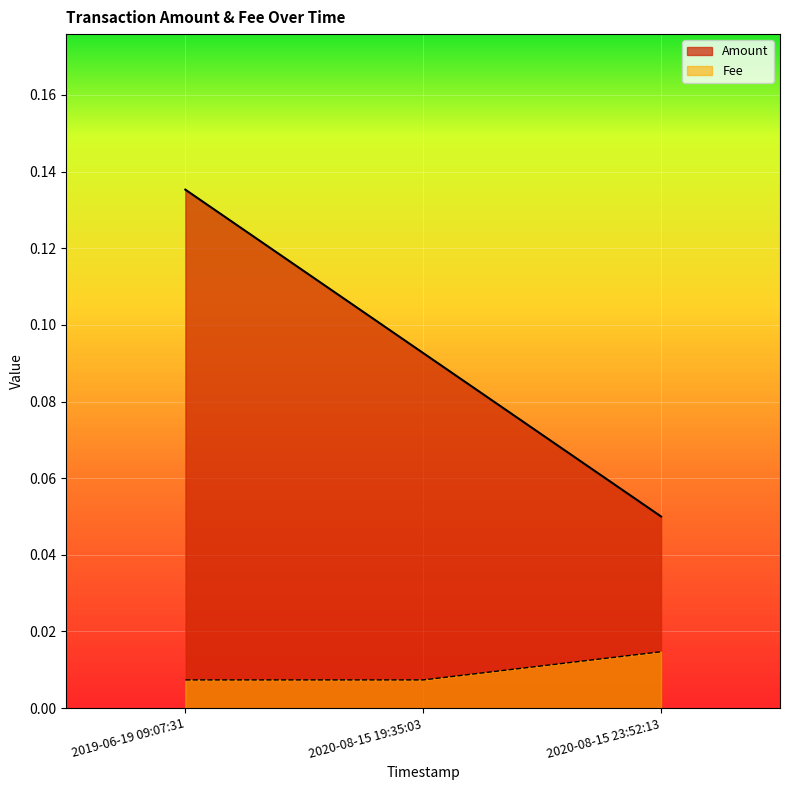

What is the label of the 1st point from the right?

2020-08-15 23:52:13